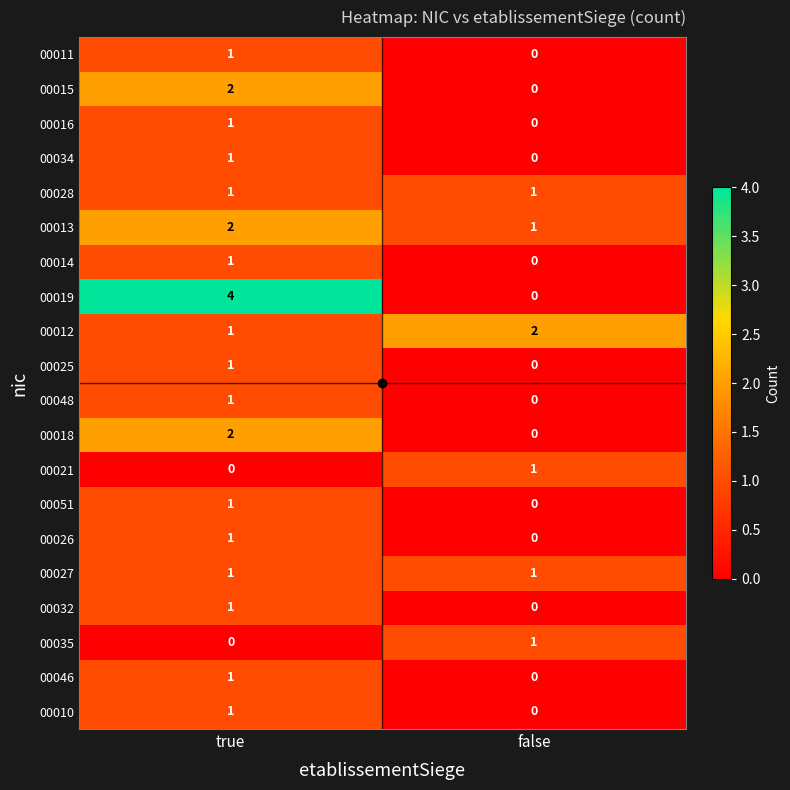

How many data points does each series have?

2